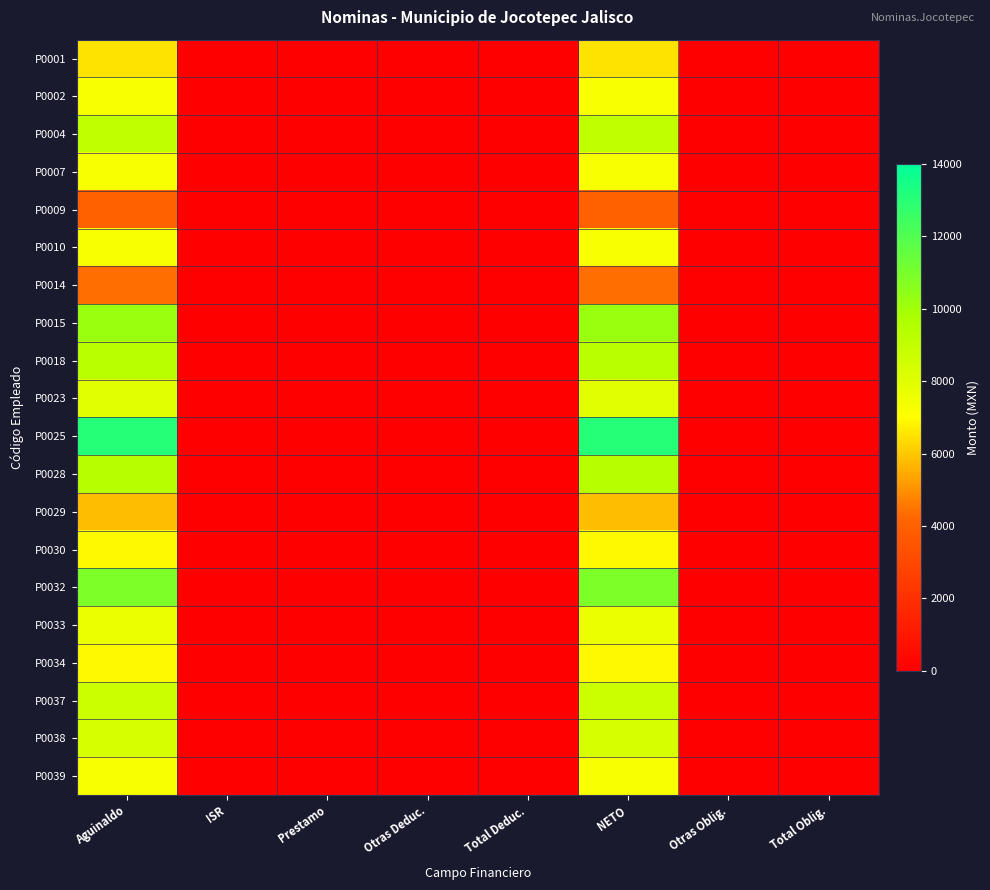

At how many categories does at least one series exceed 12089?

2